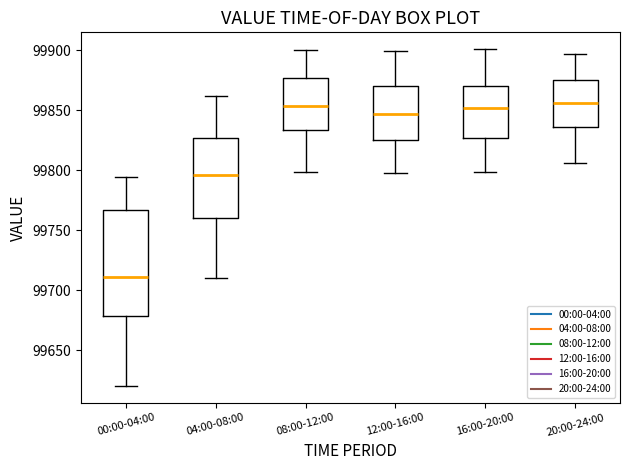

Reading left to right, read every box against the y-axis: the position of its median line, the range the box covers, and the ends of its whiskers. The values are not printed on the chart, so give them approximately, as read against the axis.

00:00-04:00: median 99710, box 99680 to 99765, whiskers 99620 to 99795
04:00-08:00: median 99795, box 99760 to 99825, whiskers 99710 to 99860
08:00-12:00: median 99855, box 99835 to 99875, whiskers 99800 to 99900
12:00-16:00: median 99845, box 99825 to 99870, whiskers 99800 to 99900
16:00-20:00: median 99850, box 99825 to 99870, whiskers 99800 to 99900
20:00-24:00: median 99855, box 99835 to 99875, whiskers 99805 to 99895